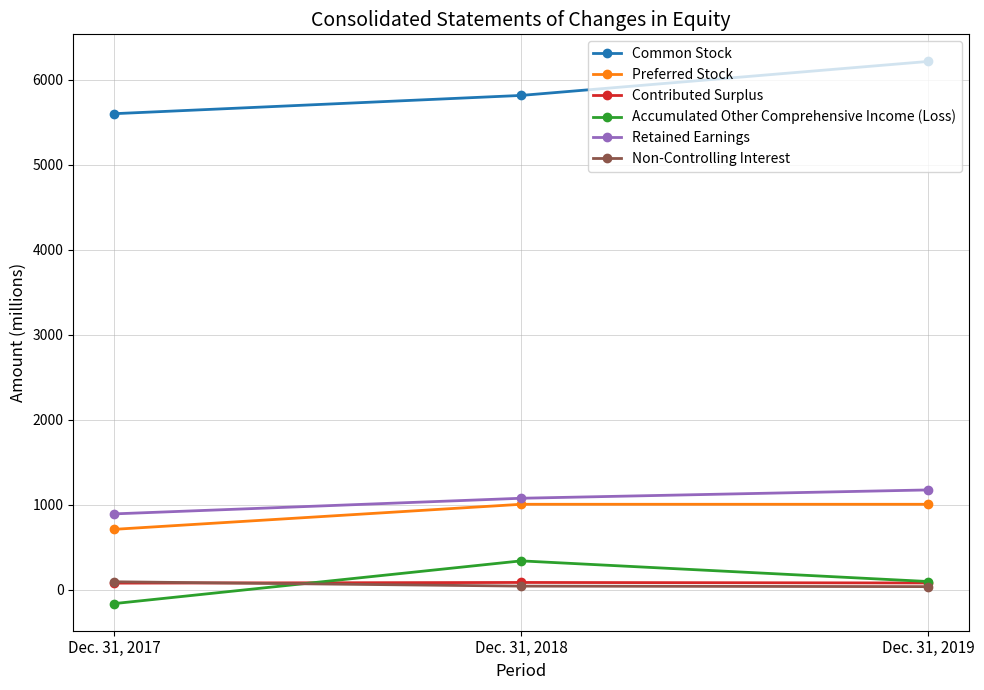

What is the maximum value for Contributed Surplus?

84